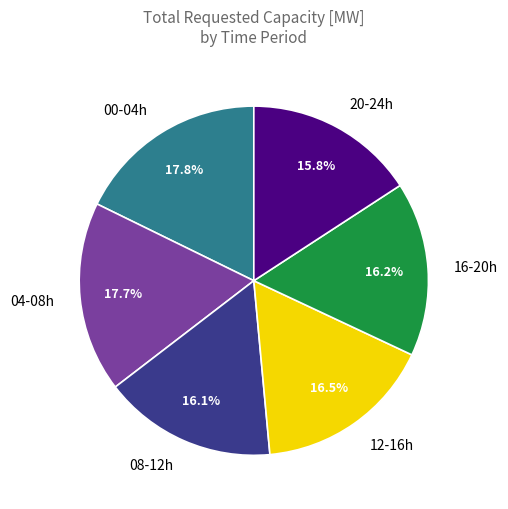

How many segments does this pie chart have?

6